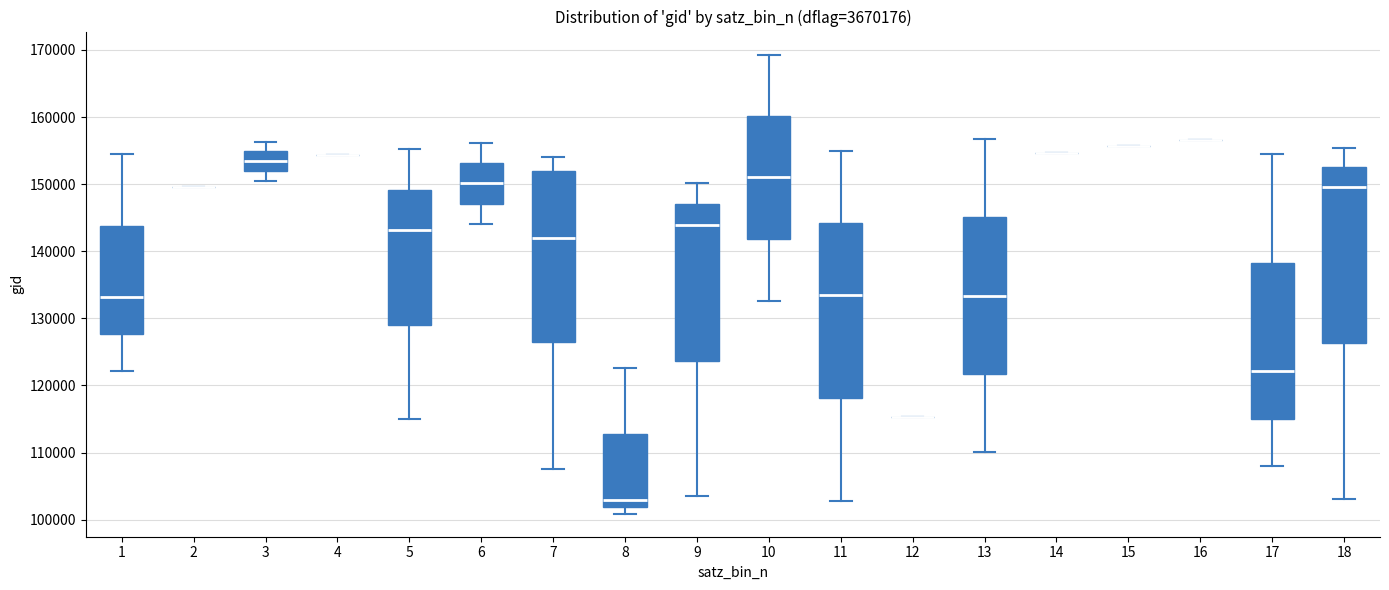

Where is the lower edge of the box at x = 9 on the y-axis? The values are not printed on the chart, so give them approximately, as read against the axis.

124000